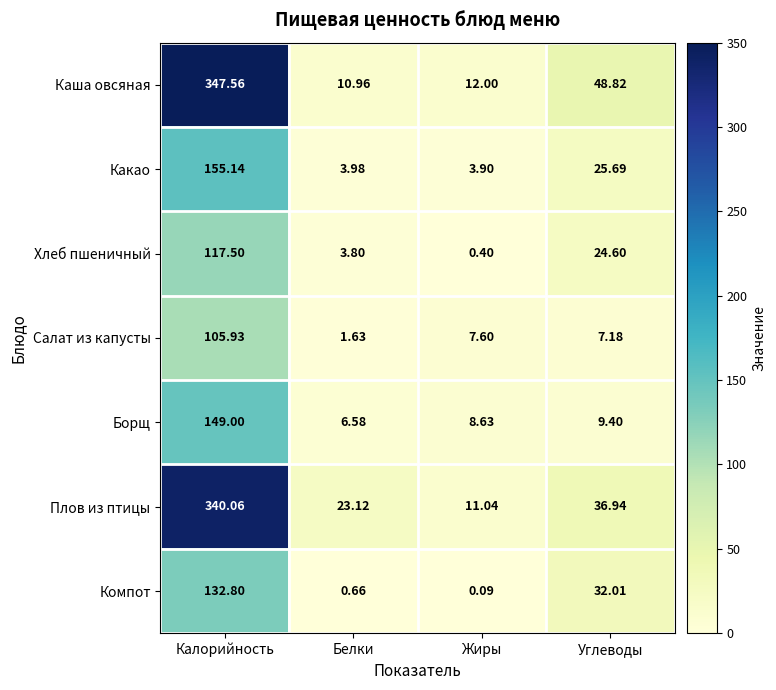

Which series has the largest range (max minus min)?

Каша овсяная